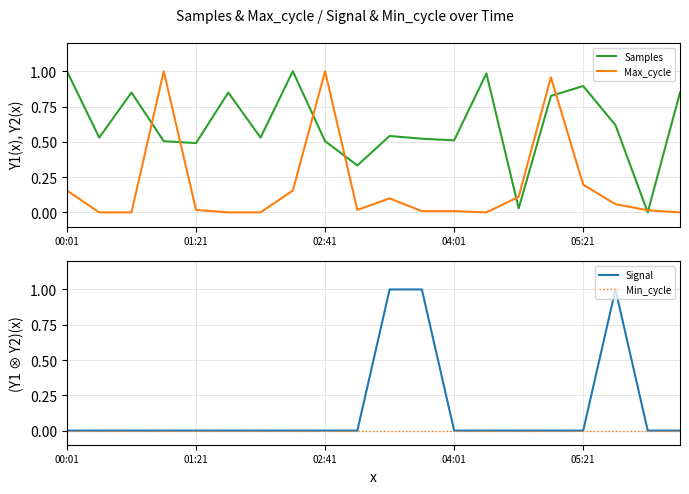

At how many categories does at least one series exceed 0?

20